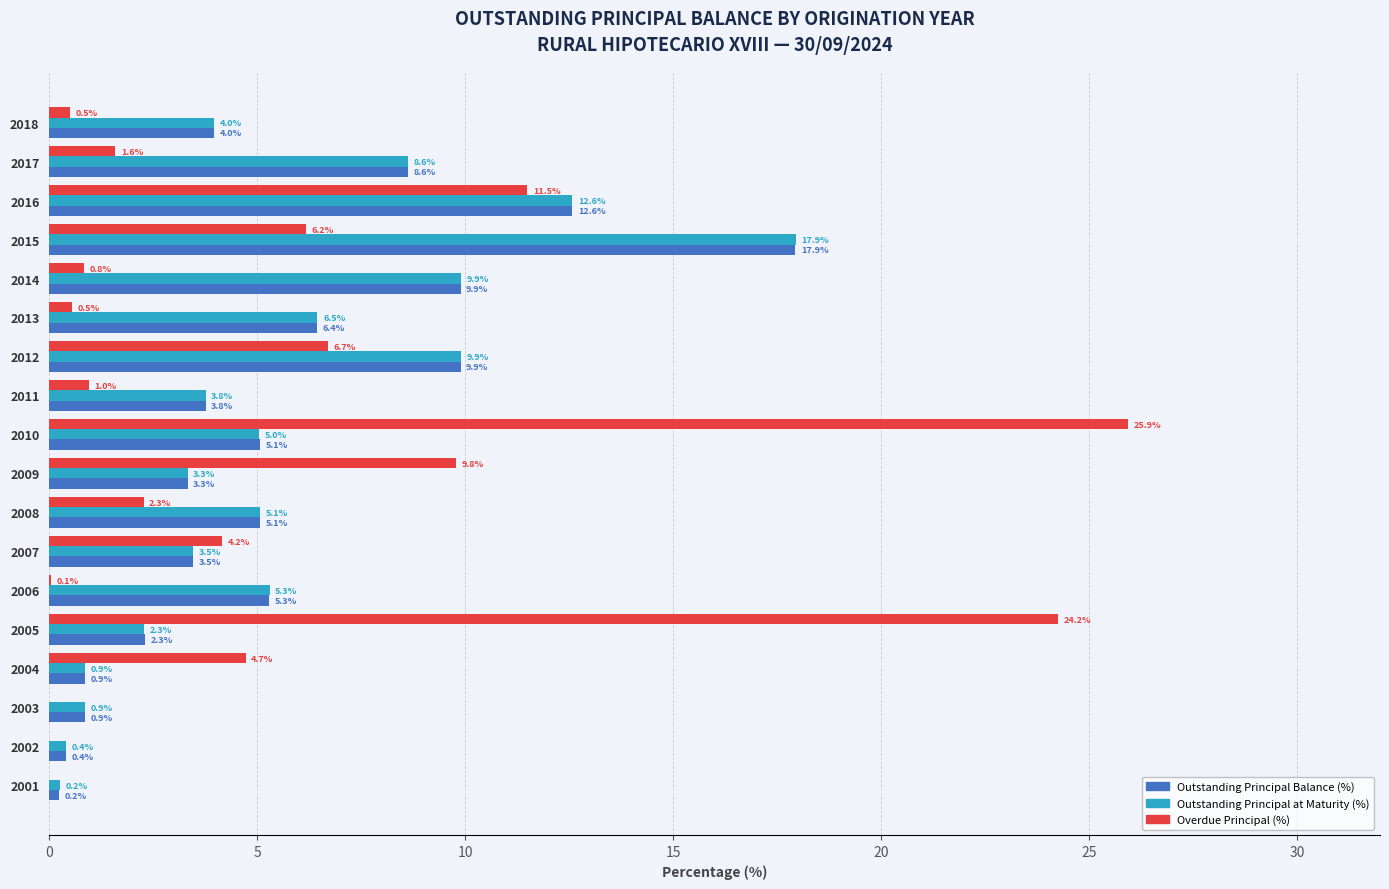

What is the sum of the Overdue Principal (%) values at 2011 and 2002?

1.0